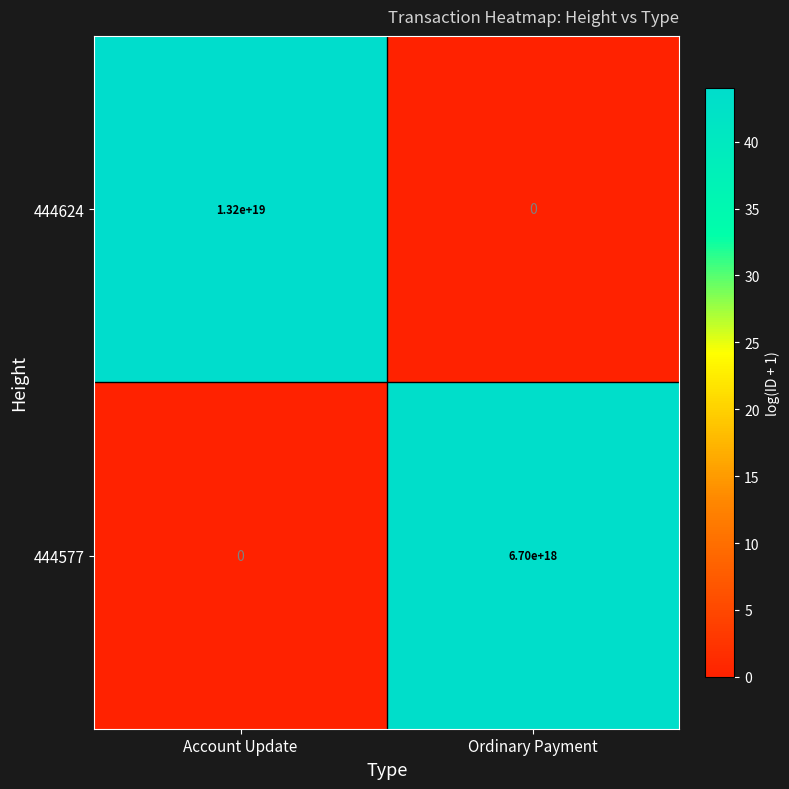

Which series has the largest total across all categories?

444624